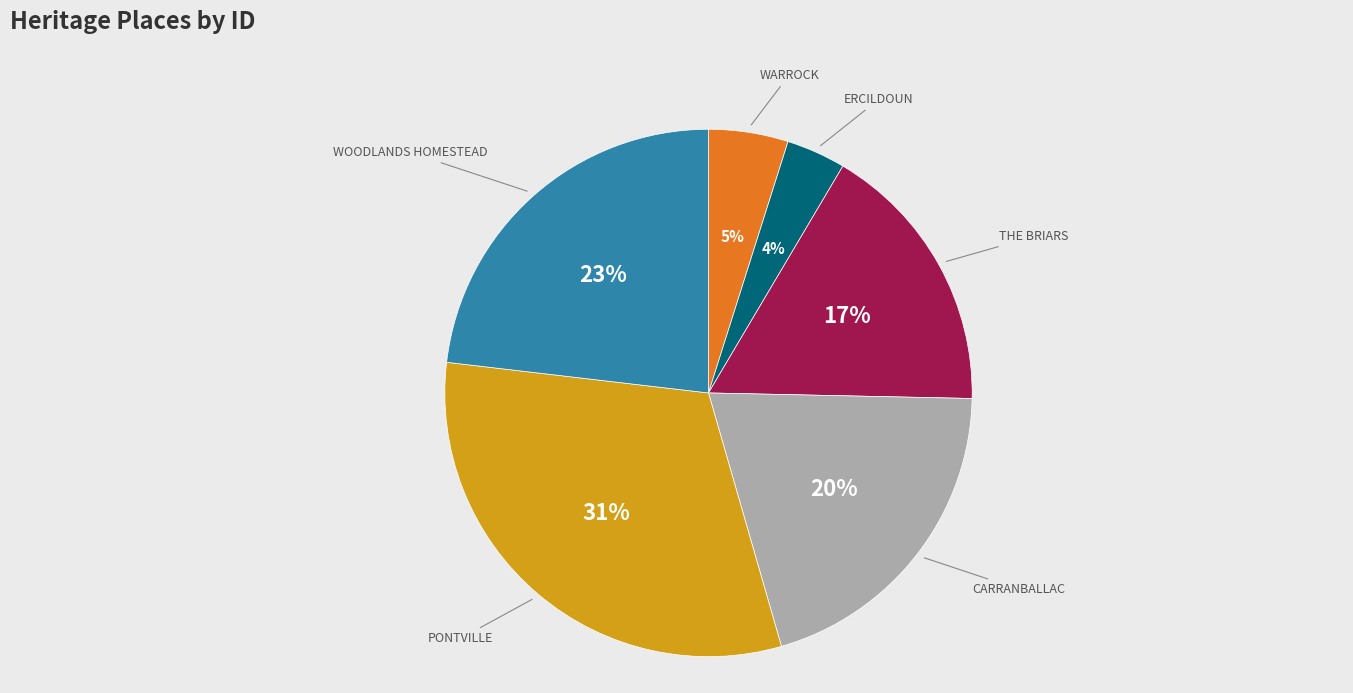

To the nearest percent, what is the average slice percentage?

17%